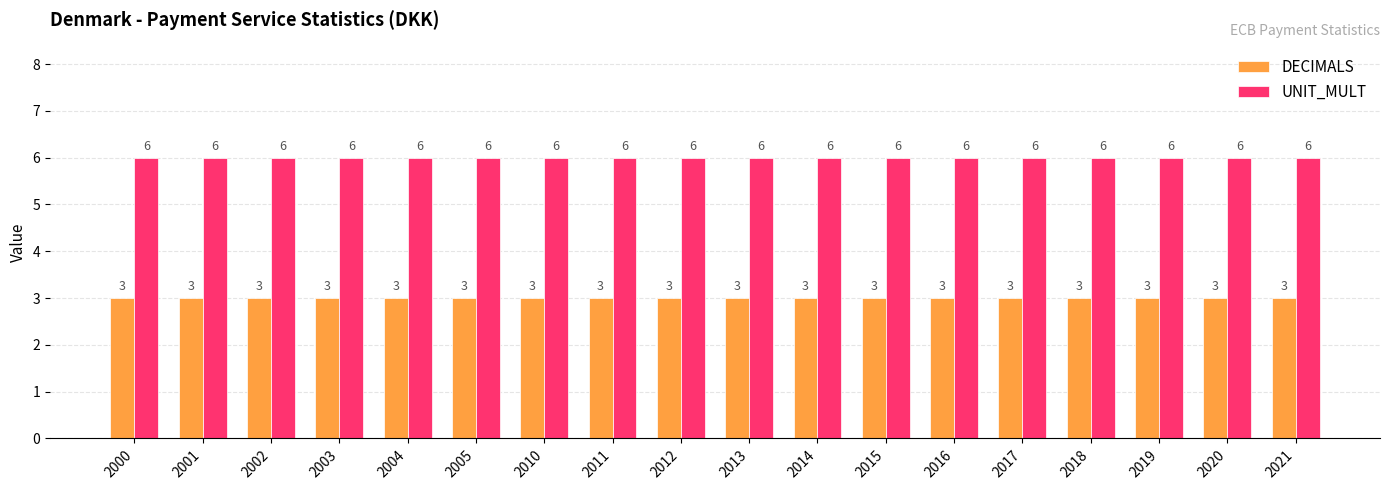

Which series has the largest total across all categories?

UNIT_MULT